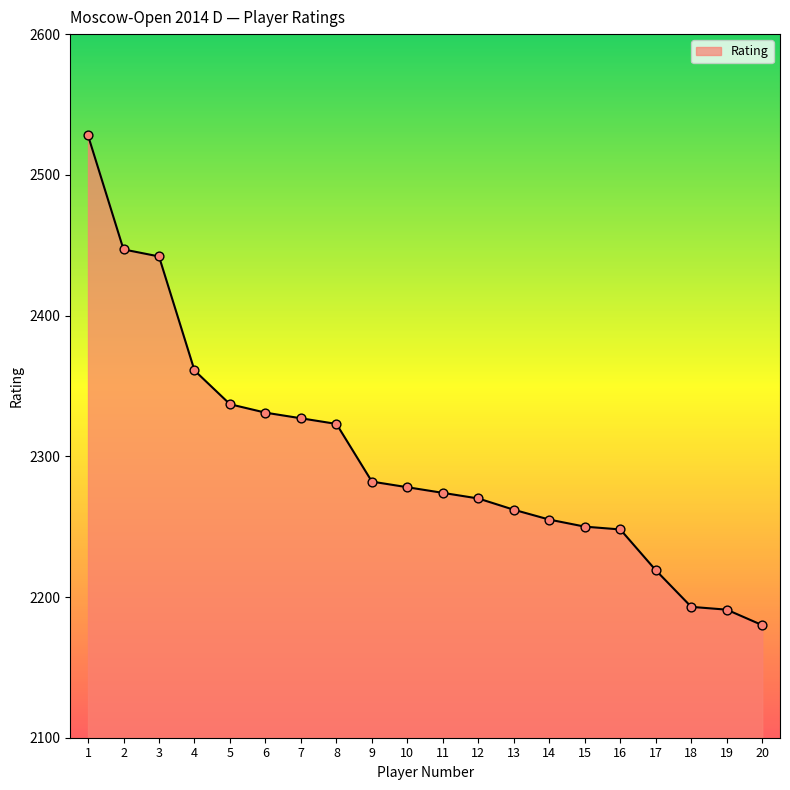

What is the change in value from 3 to 15?

-192